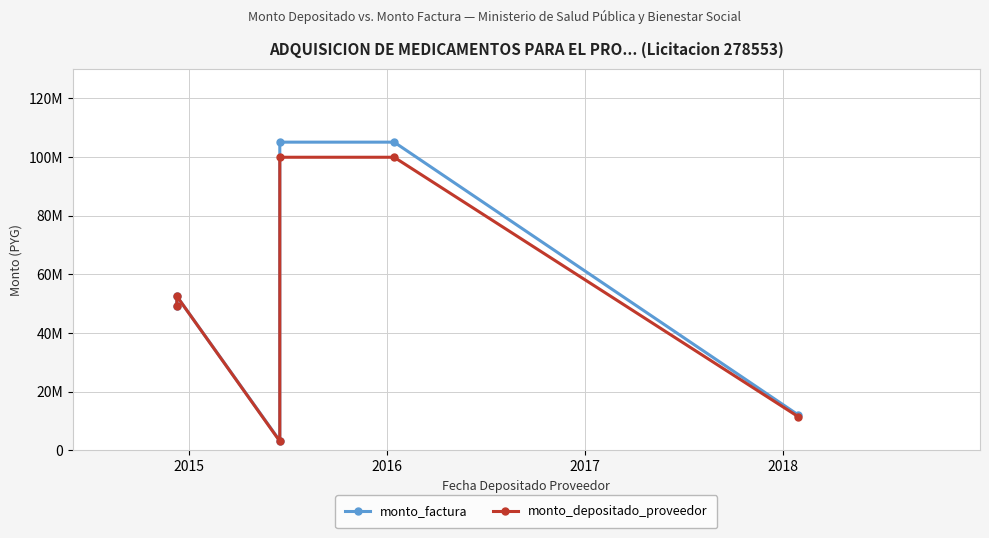

Between 2015 and 2018, which is larger?

2018